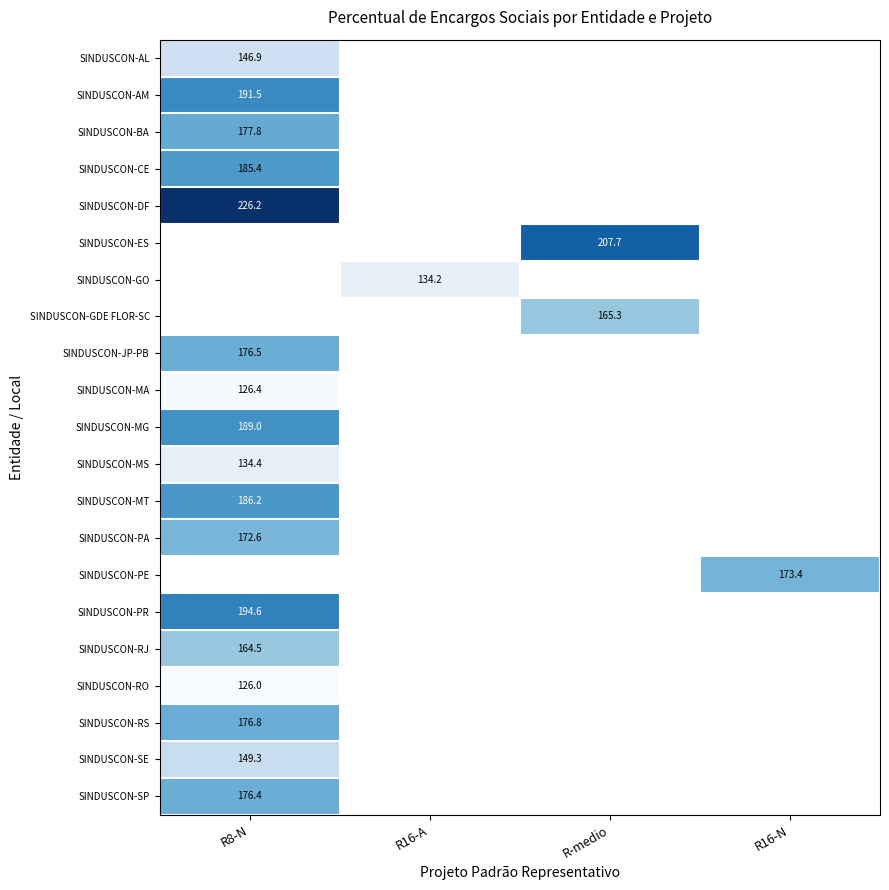

Between R16-N and R-medio, which is larger?

R-medio